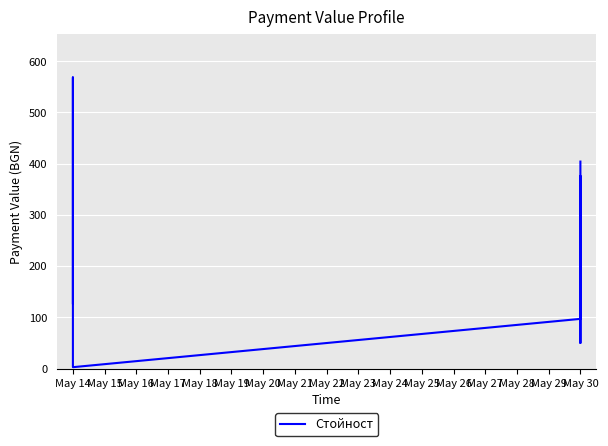

The chart shows a value of 377.4 at May 14. True or false?

False